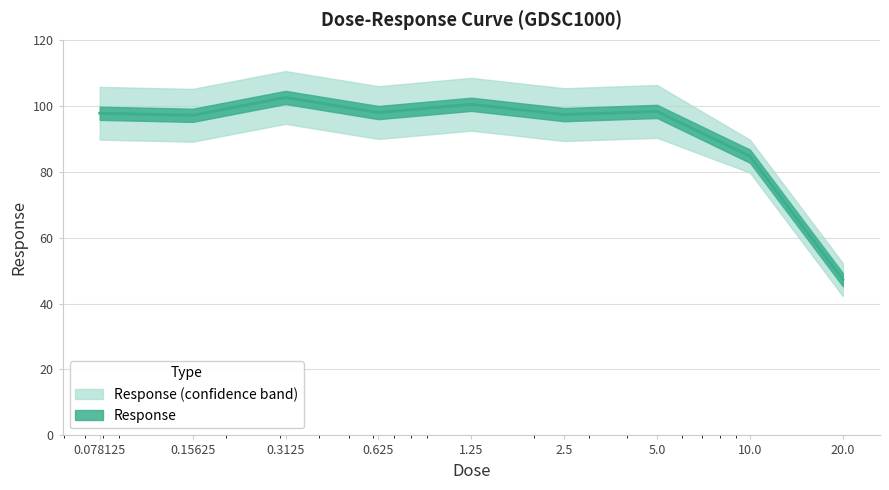

At which category does the chart reach its peak across all series?

0.3125